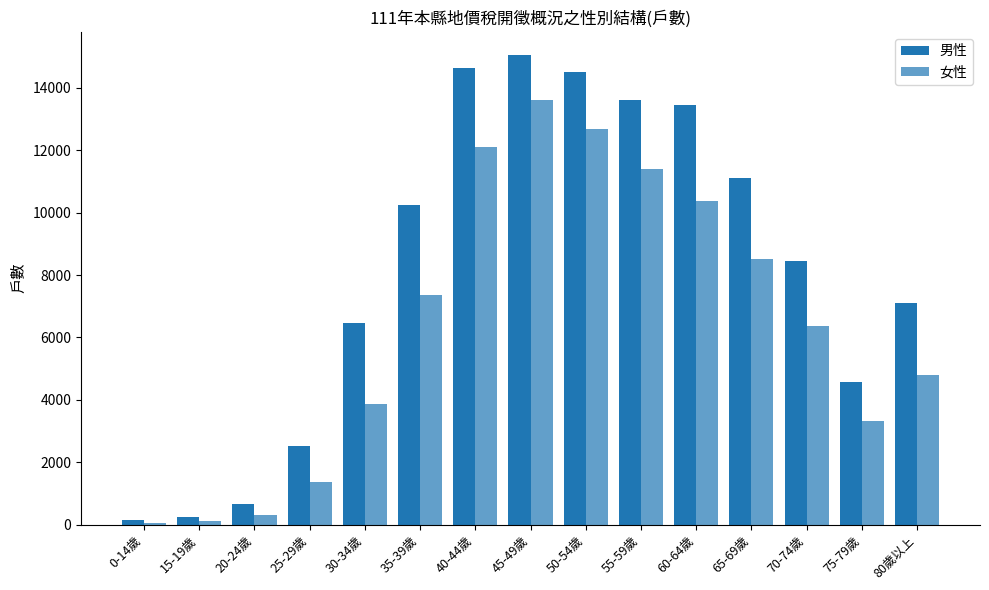

What is the value of the 男性 bar at the 6th from the left?

10243